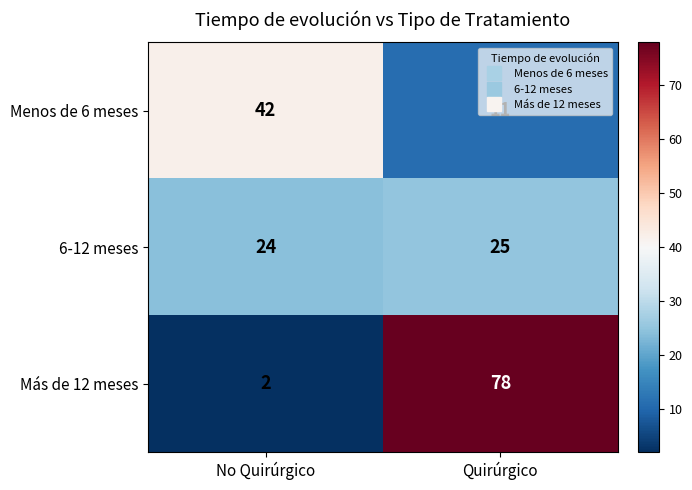

Which series has the largest total across all categories?

Más de 12 meses